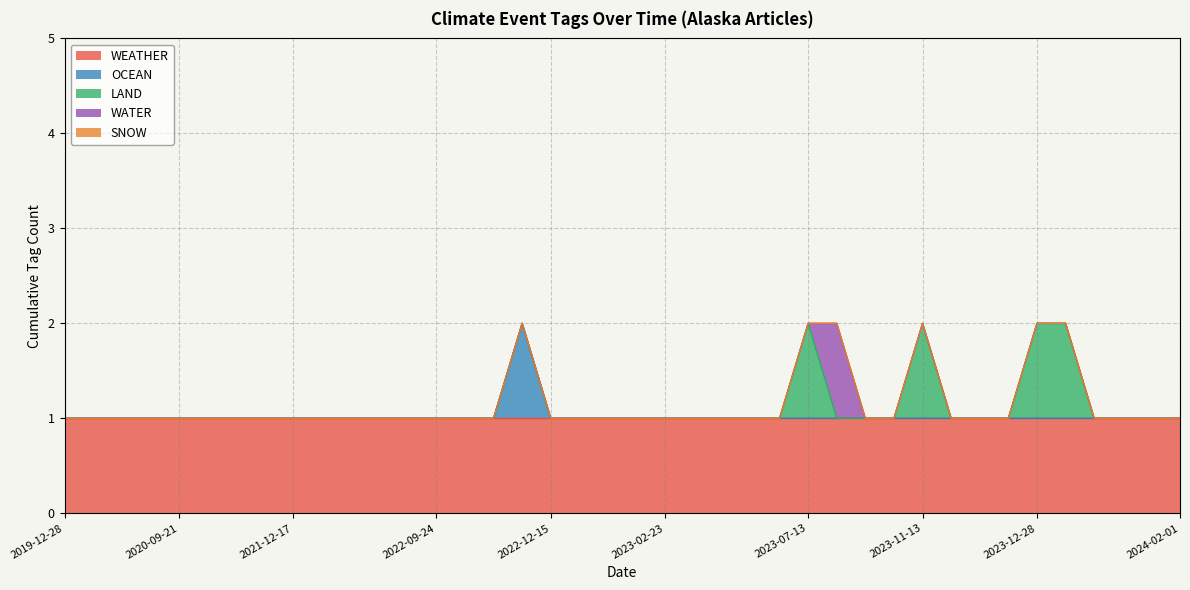

Rank the categories by WEATHER value from highest to lowest.

2019-12-28, 2020-01-27, 2020-05-12, 2020-05-12, 2020-09-21, 2020-10-27, 2021-04-08, 2021-09-21, 2021-12-17, 2022-01-04, 2022-06-23, 2022-07-06, 2022-09-17, 2022-09-24, 2022-09-24, 2022-12-05, 2022-12-07, 2022-12-15, 2023-01-24, 2023-01-30, 2023-02-13, 2023-02-23, 2023-03-05, 2023-03-07, 2023-03-07, 2023-04-11, 2023-07-13, 2023-08-31, 2023-09-13, 2023-11-09, 2023-11-13, 2023-11-15, 2023-11-21, 2023-12-21, 2023-12-28, 2024-01-05, 2024-01-09, 2024-01-31, 2024-02-01, 2024-02-01